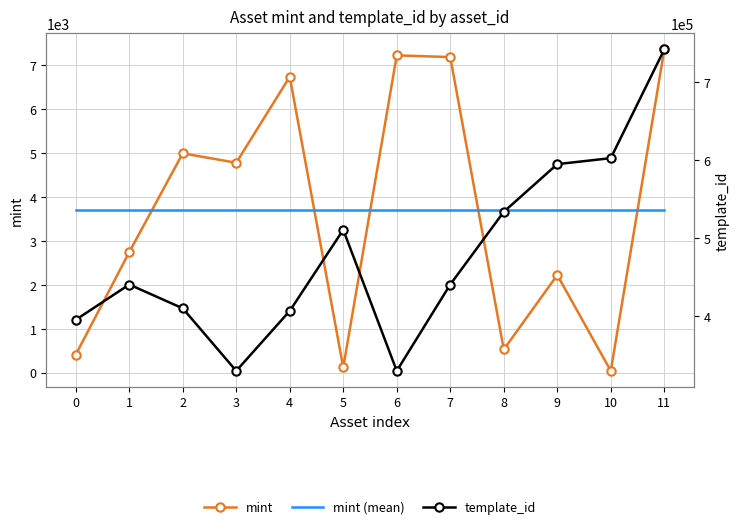

At 2, list the series in order from largest to smallest.

template_id, mint, mint (mean)